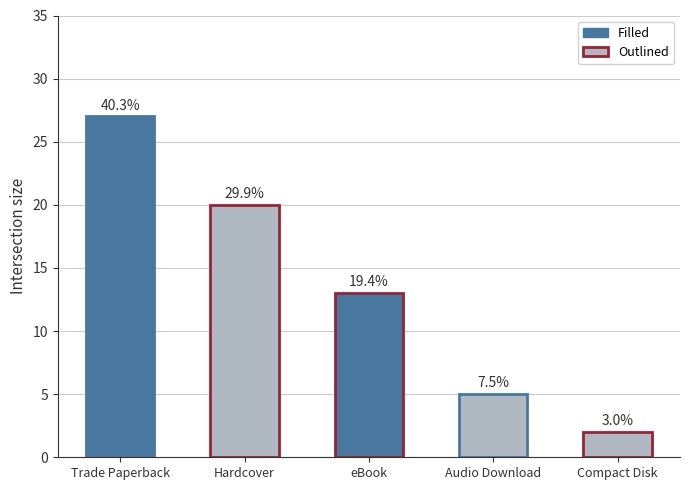

Where does the data first go above 13?

Trade Paperback